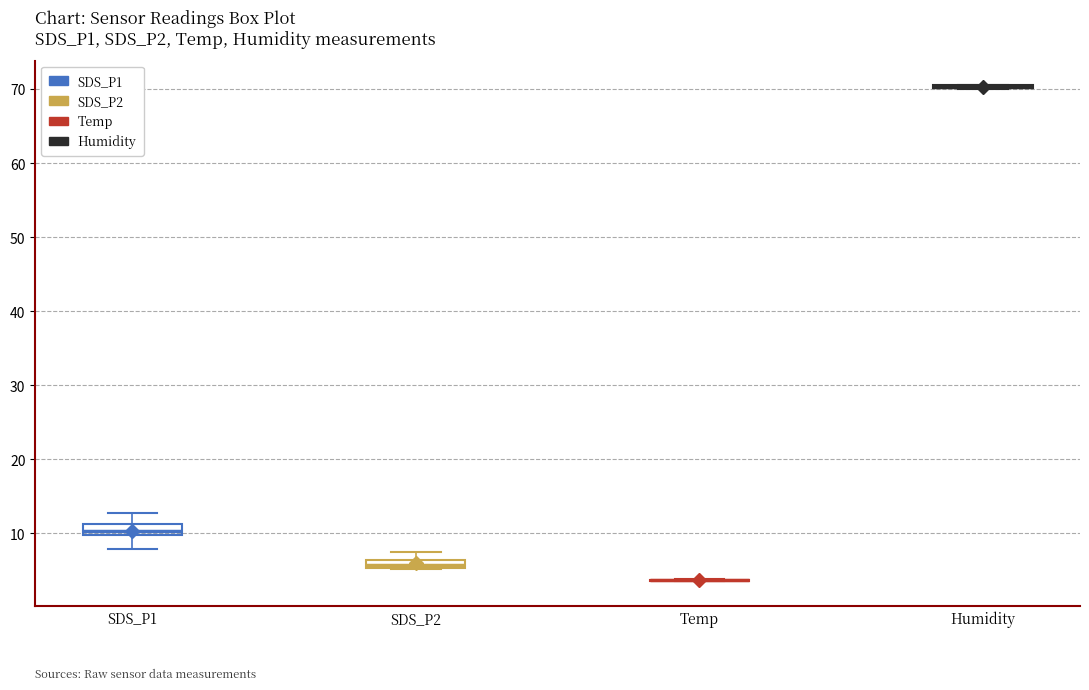

Where does the upper whisker of the box for SDS_P2 end on the y-axis? The values are not printed on the chart, so give them approximately, as read against the axis.

7